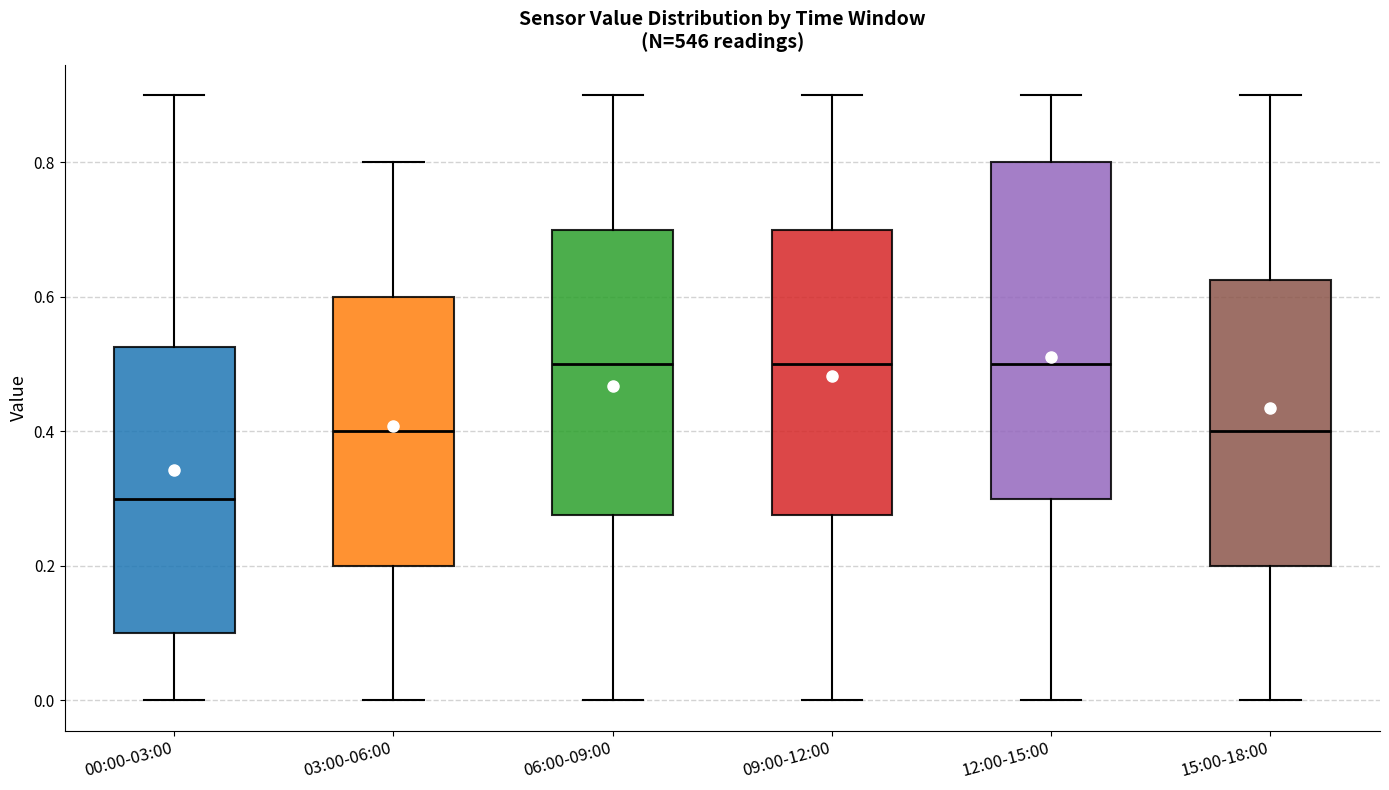

Comparing the boxes themselves (not the whiskers), which one is the tallest?

12:00-15:00